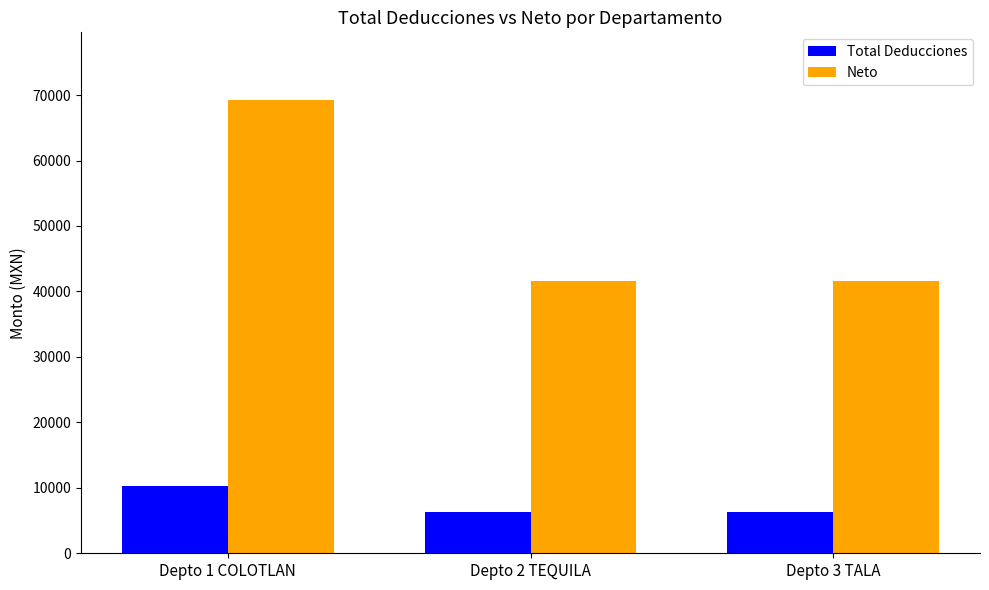

Are the bars grouped side by side (vs. stacked)?

Yes